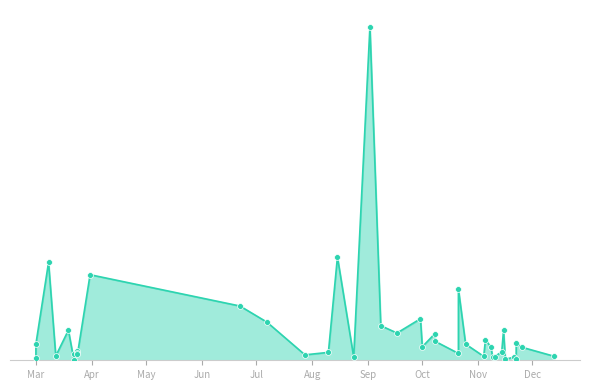

Between 2022-09-17 and 2022-07-28, which is larger?

2022-09-17